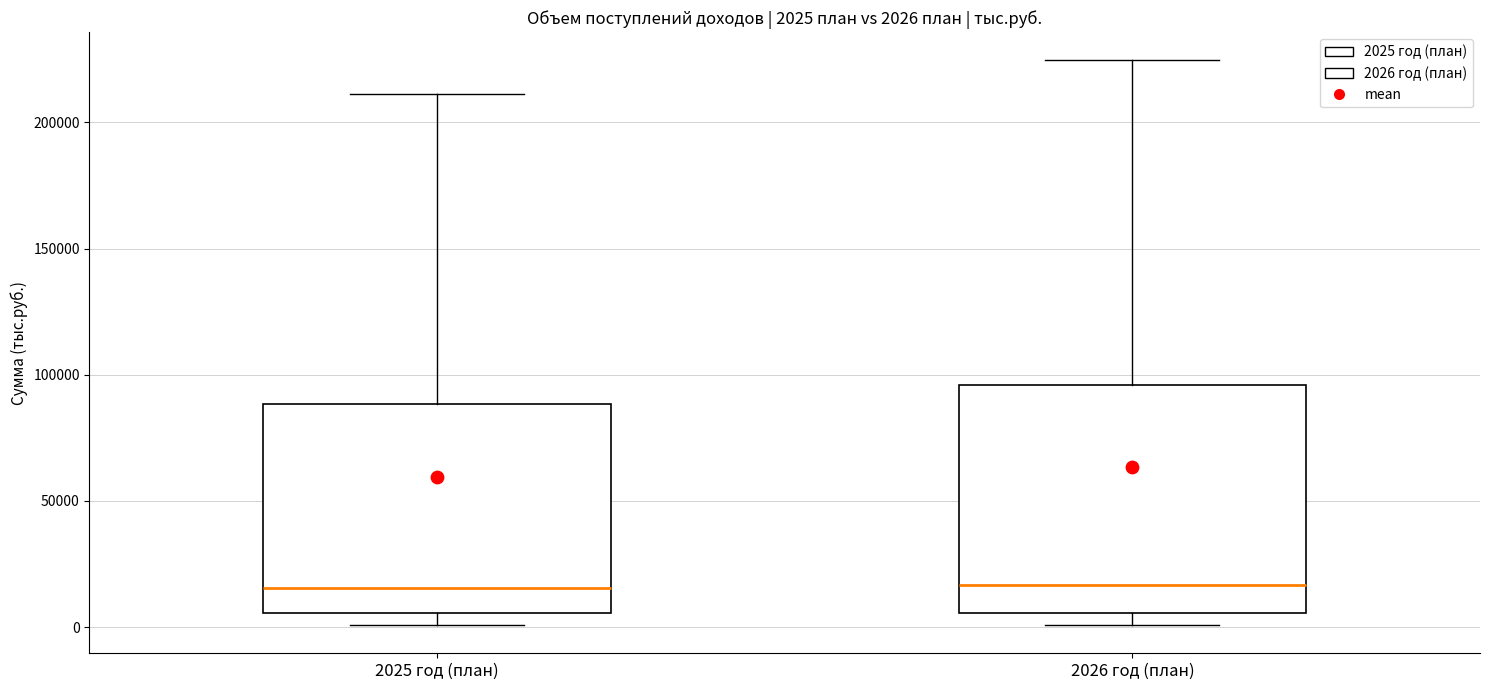

Which box is the tallest, from its lower edge to its upper edge?

2026 год (план)